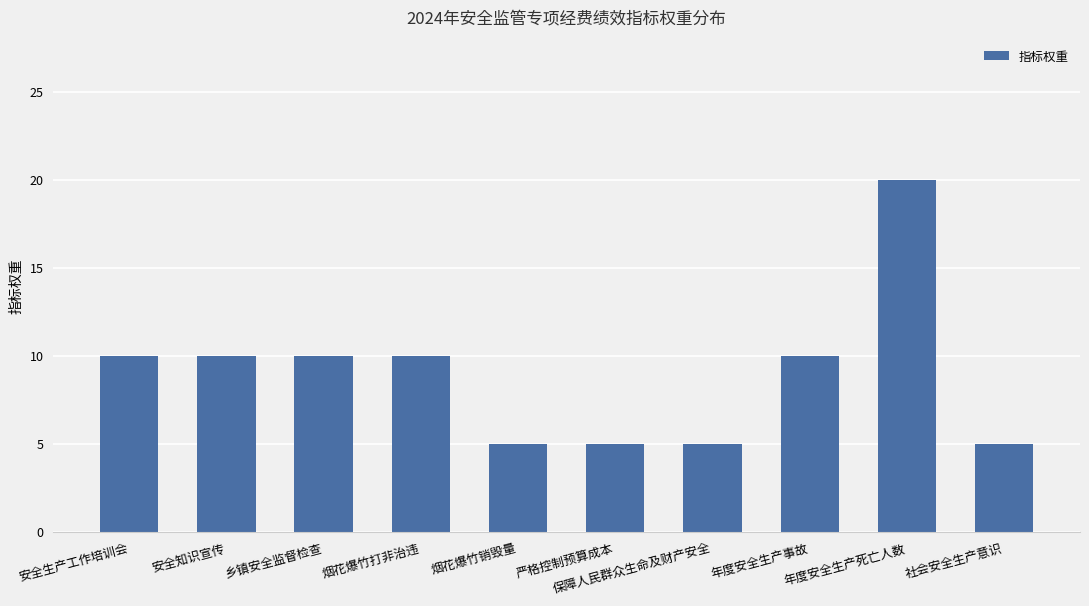

What is the difference between the values at 严格控制预算成本 and 烟花爆竹打非治违?

5